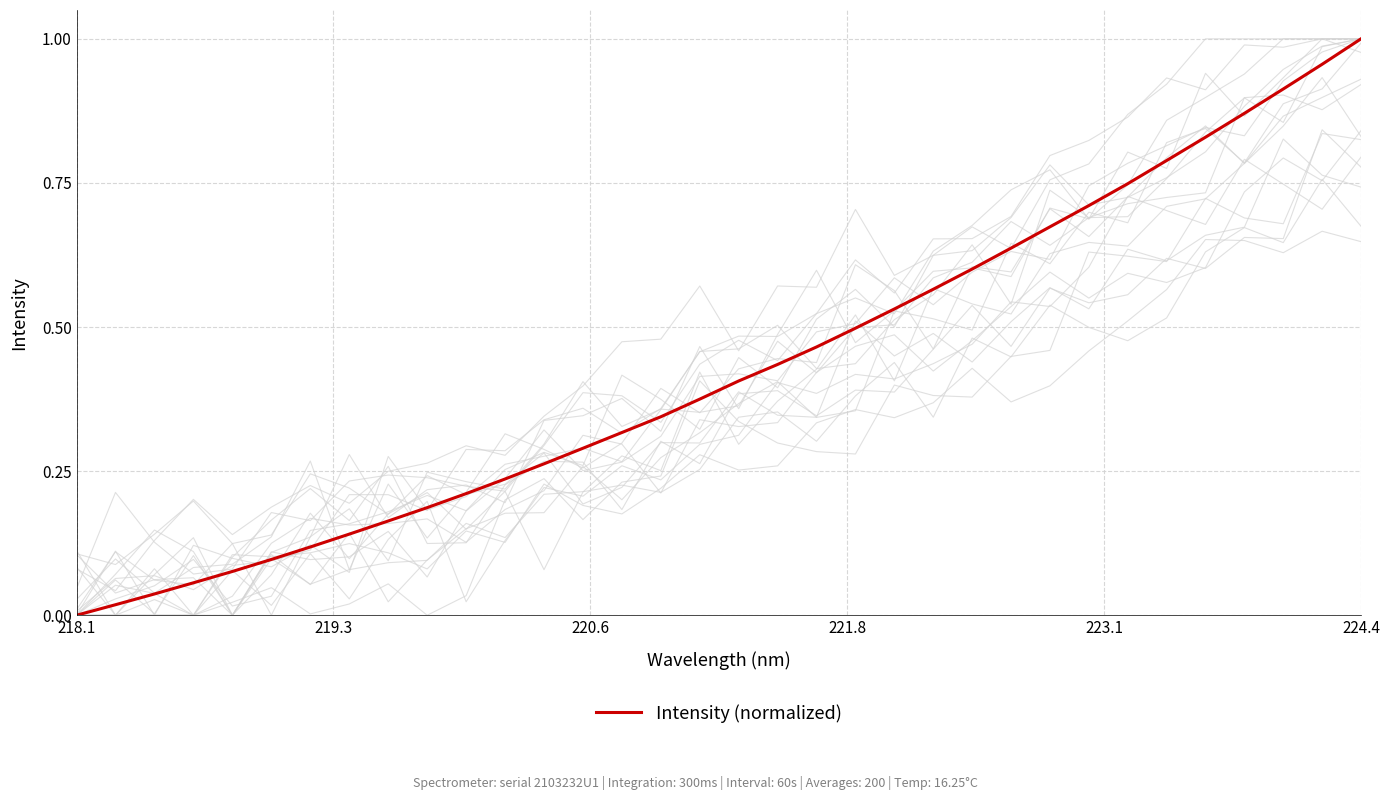

At which label does Intensity (normalized) reach its peak?

224.4